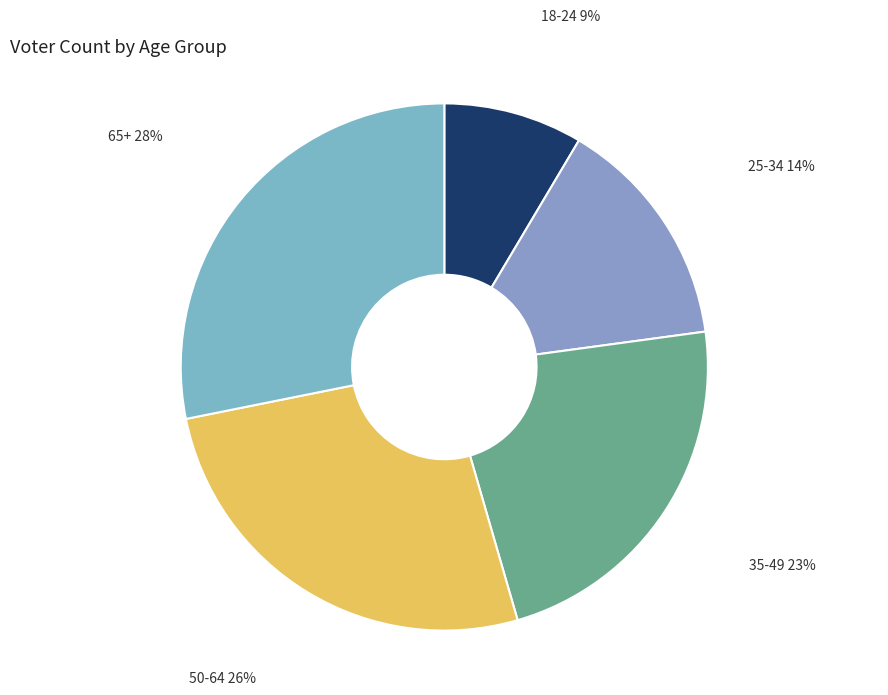

Rank the categories by value from lowest to highest.

18-24, 25-34, 35-49, 50-64, 65+